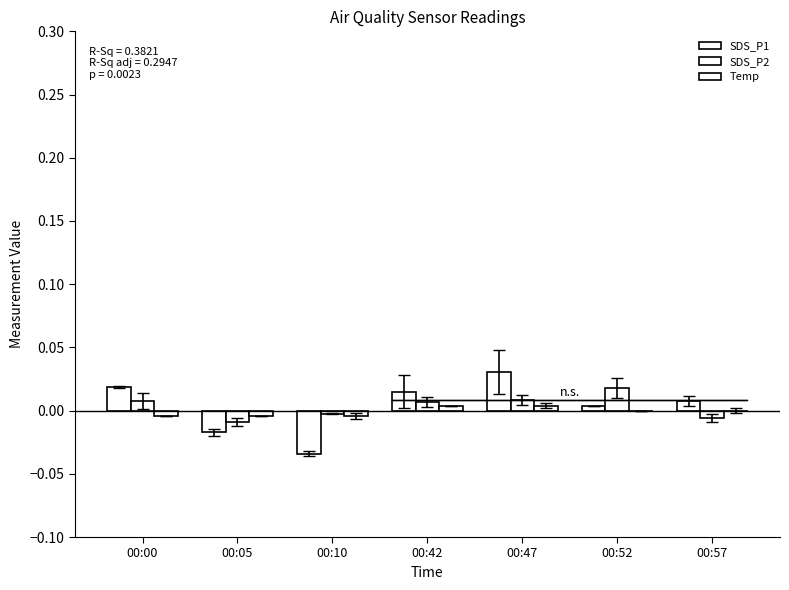

How many groups of bars are there?

7